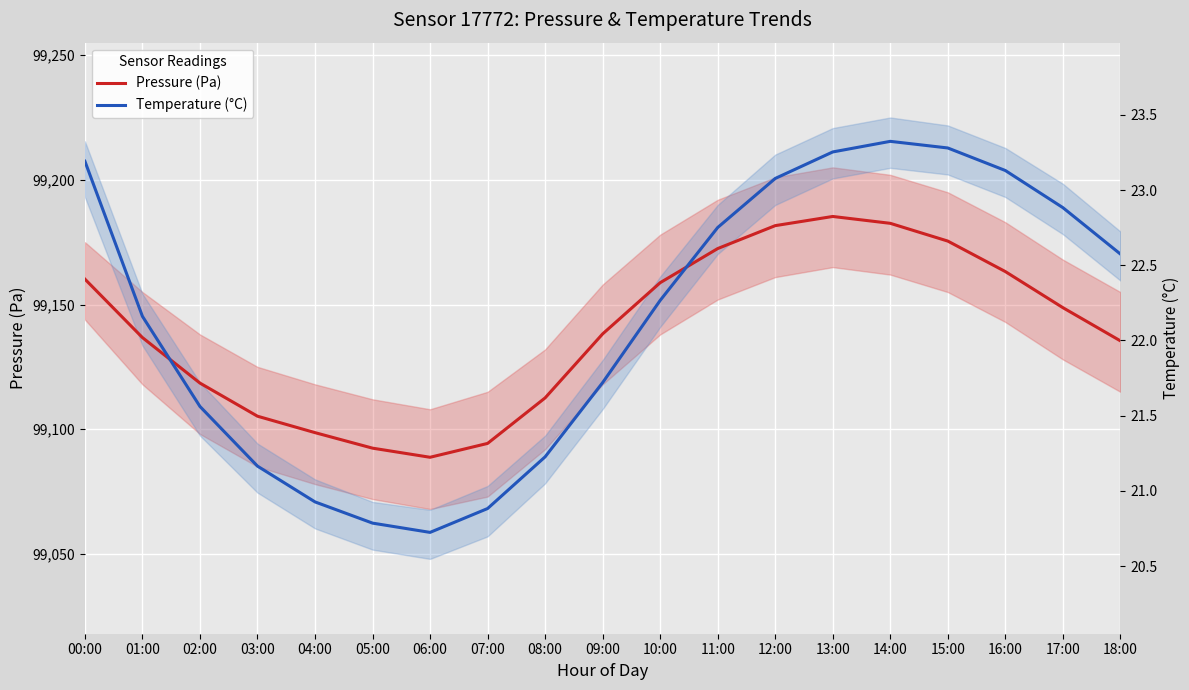

What is the sum of the Pressure (Pa) values at 04:00 and 17:00?

198247.4